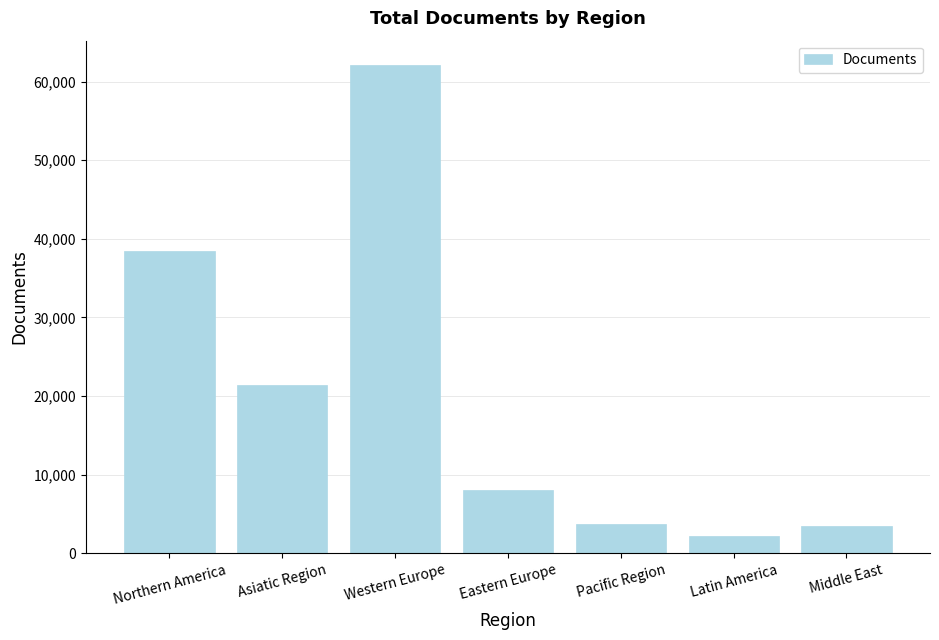

What is the smallest value displayed?

2230